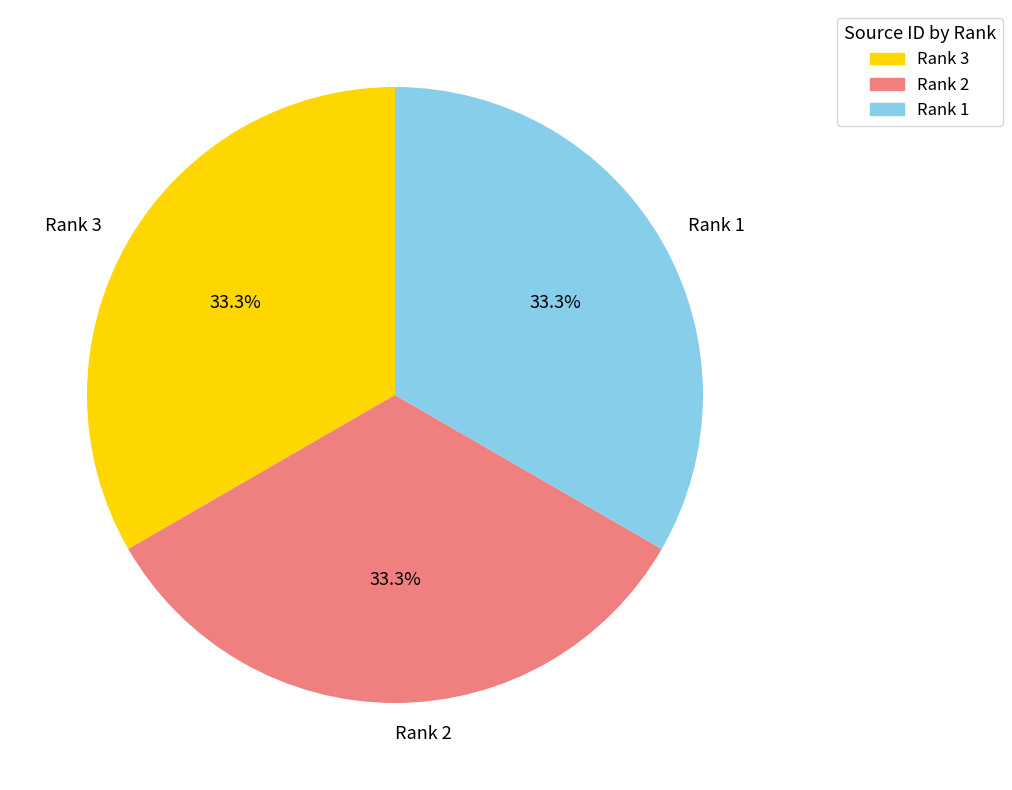

Is Rank 3 the majority of the pie?

No